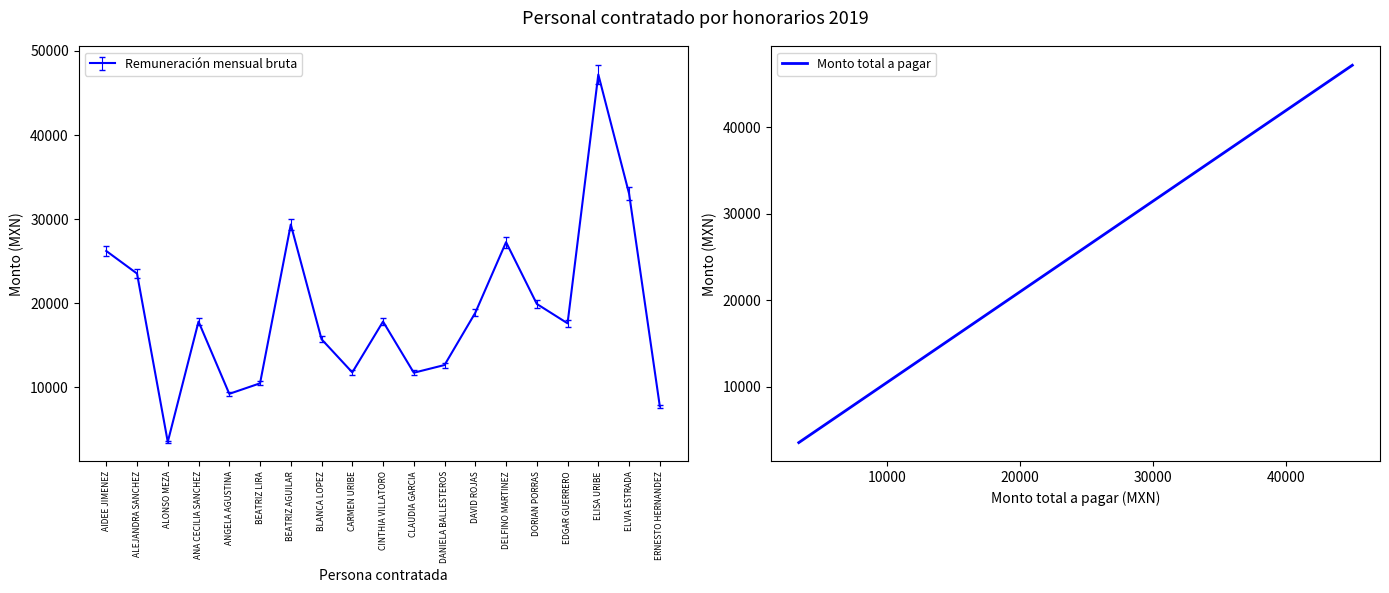

The Remuneración mensual bruta series shows 5355.9 at ALONSO MEZA. True or false?

False